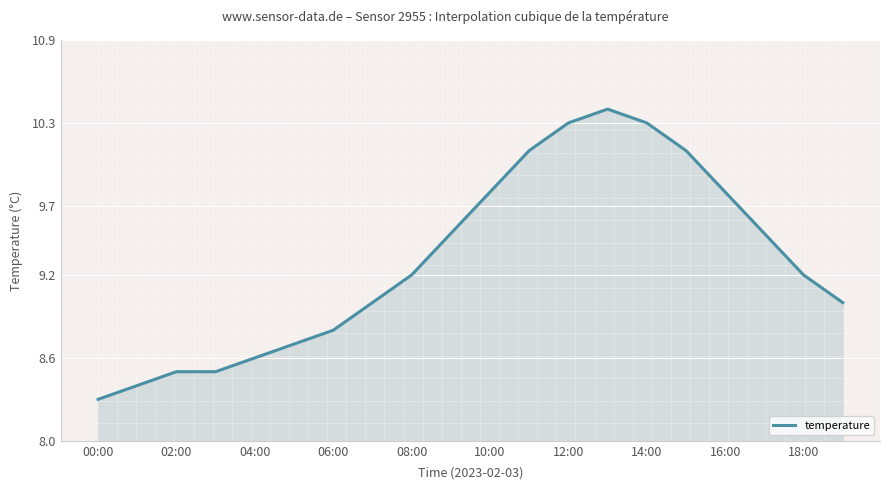

Reading right to left, transcribe all the data shown in this chart.

9.0	9.2	9.5	9.8	10.1	10.3	10.4	10.3	10.1	9.8	9.5	9.2	9.0	8.8	8.7	8.6	8.5	8.5	8.4	8.3